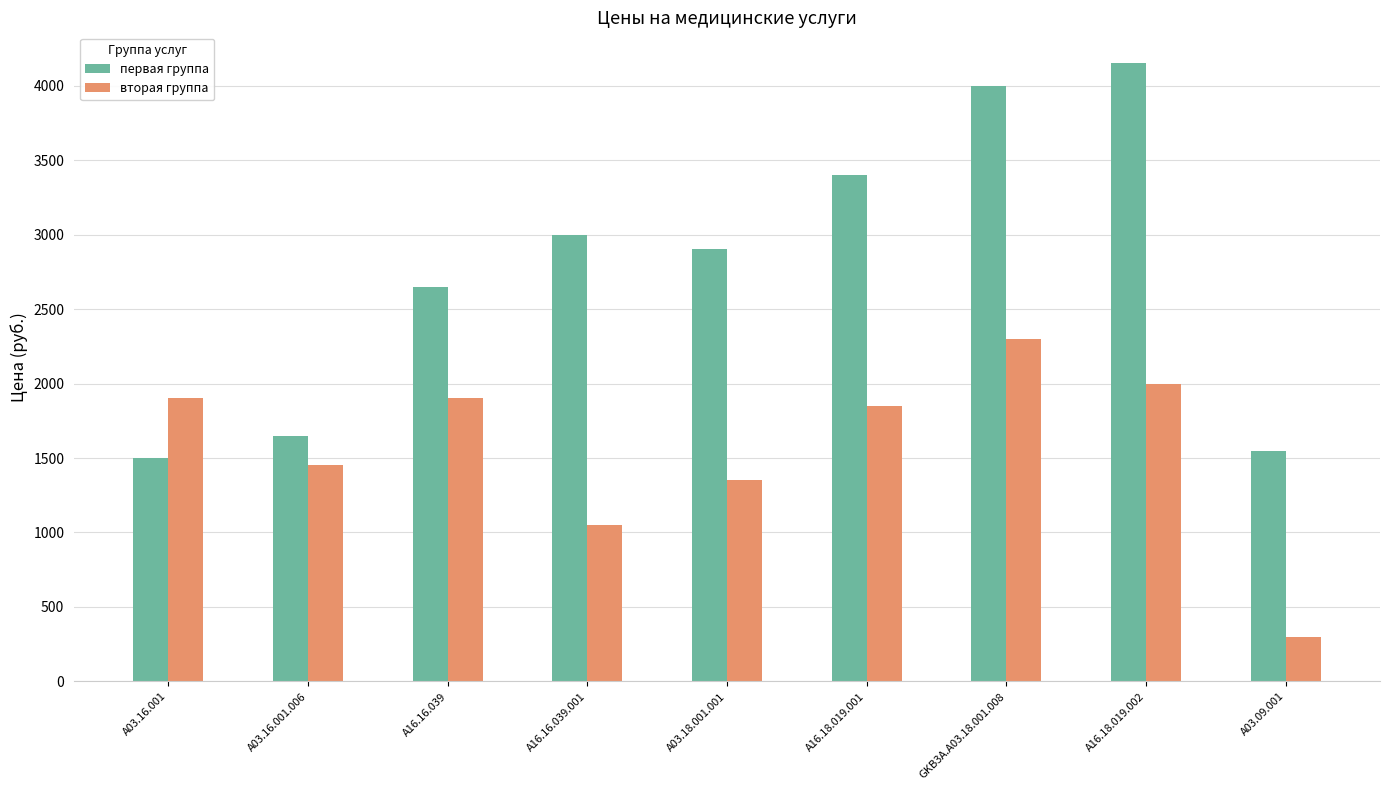

How many data points in вторая группа are less than 1850?

4